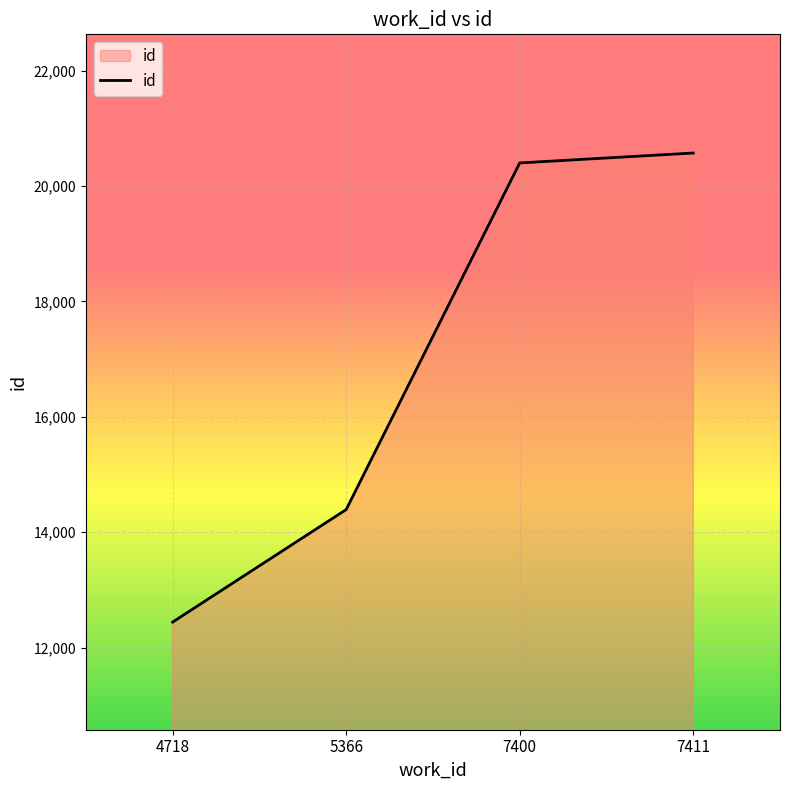

The value at 7411 is 34633. True or false?

False